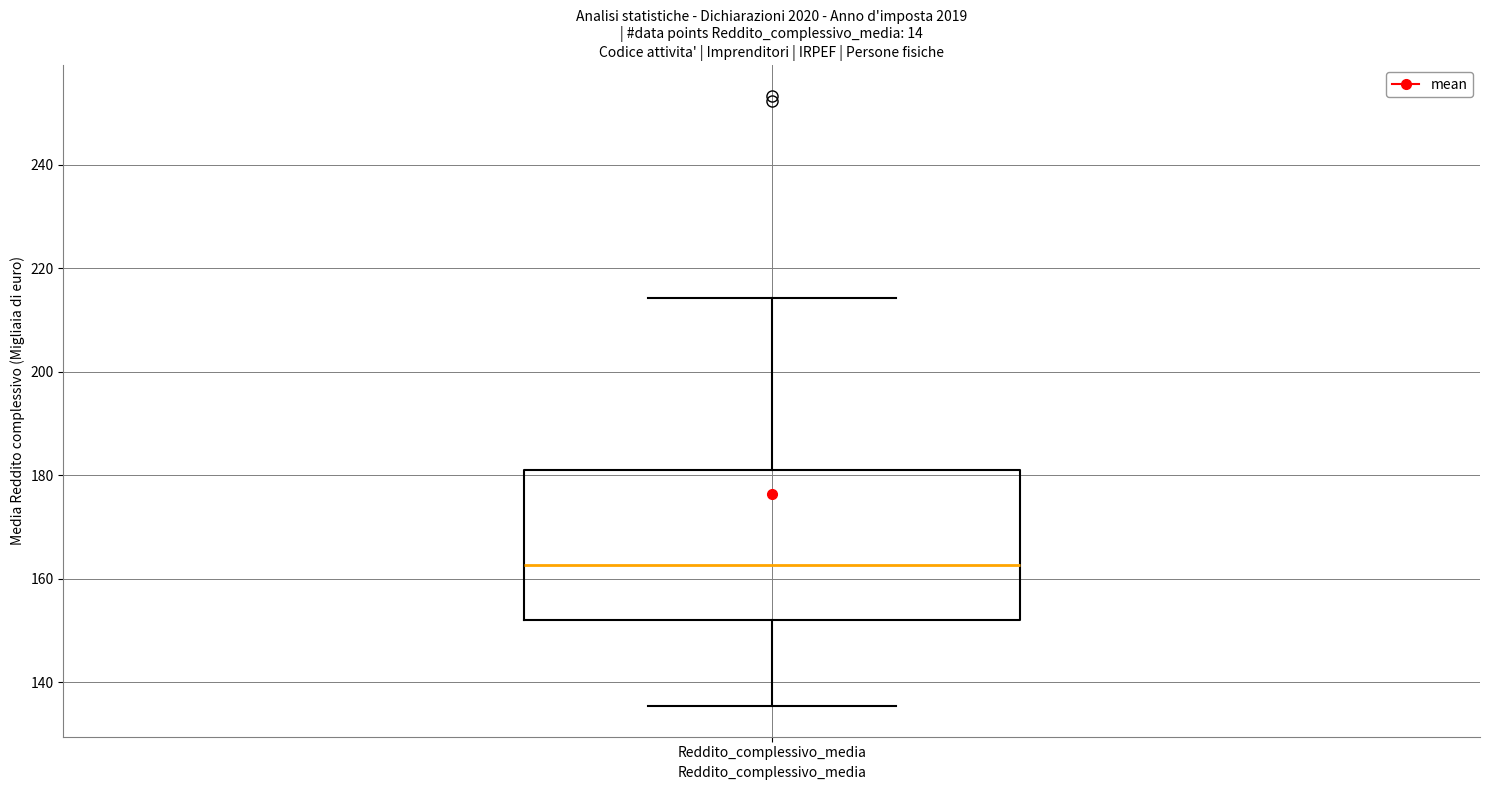

Transcribe this box plot: give where the median line is, the range the box spans, and where the two whiskers end, as read against the y-axis. The values are not printed on the chart, so give them approximately, as read against the axis.

median 162, box 152 to 182, whiskers 136 to 214